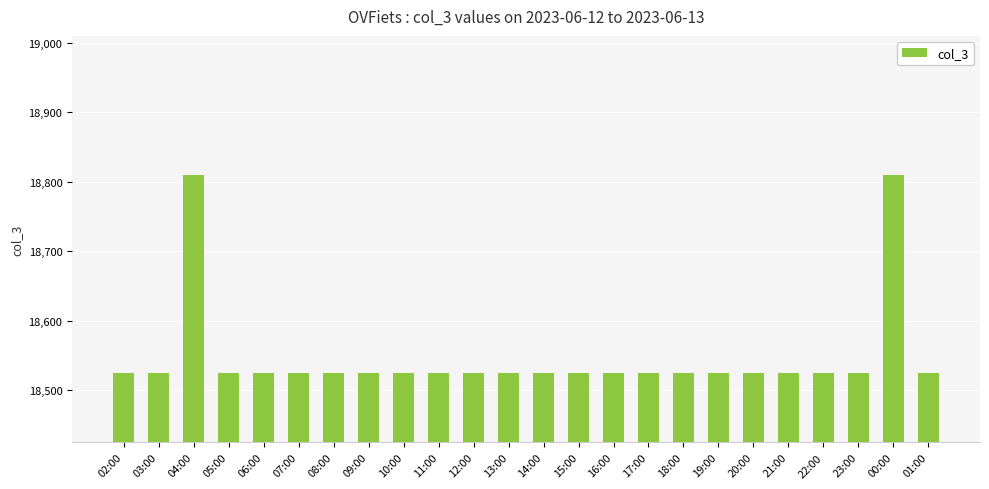

What is the ratio of the value at 02:00 to the value at 14:00?

1.0